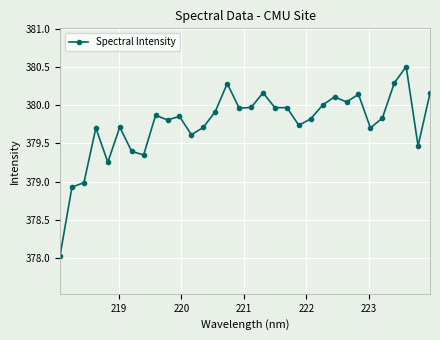

What is the smallest value displayed?

378.0